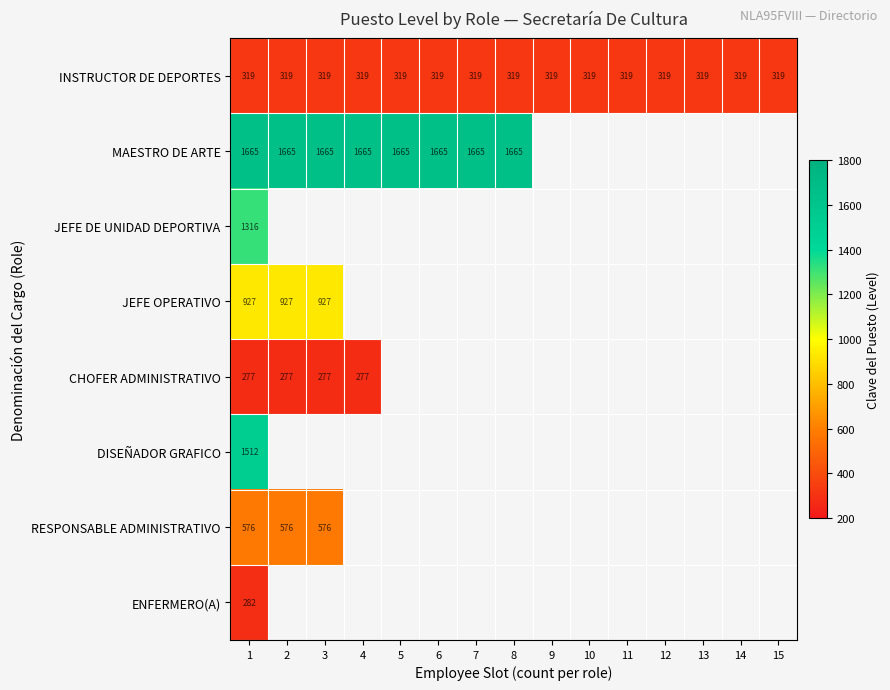

What is the highest value of the INSTRUCTOR DE DEPORTES series?

319